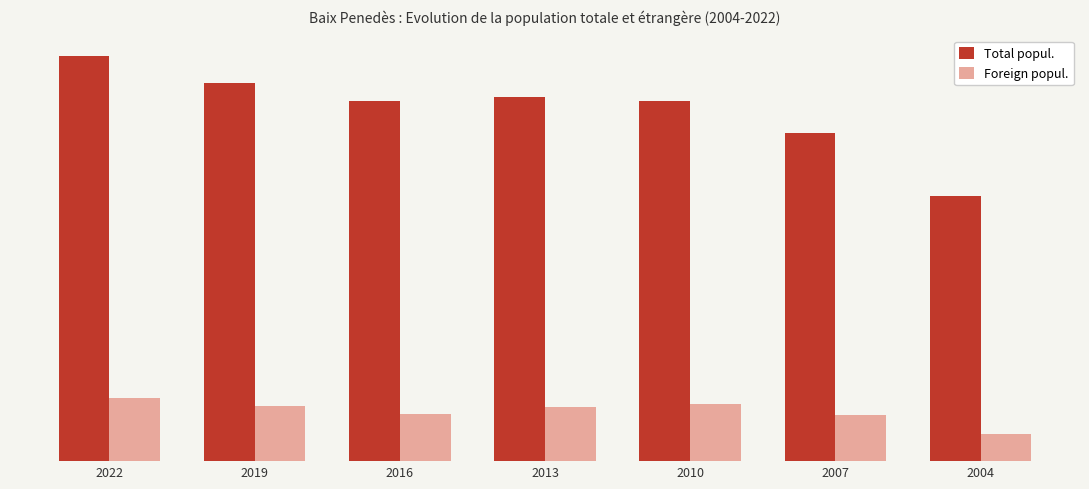

What is the difference between the maximum and minimum values in the Total popul. series?

38795